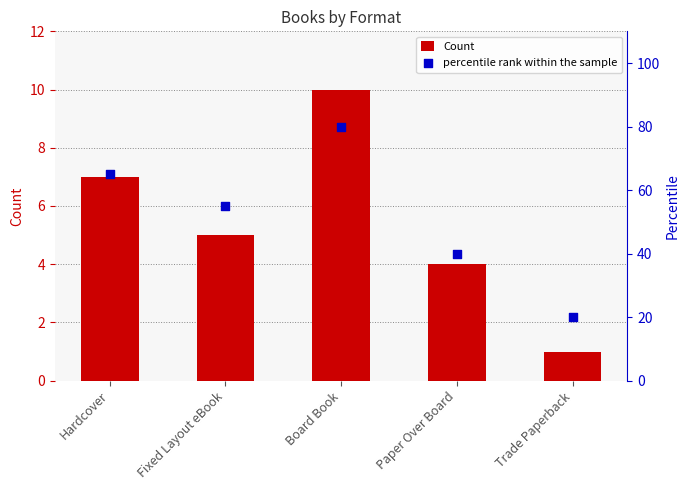

Which series has the largest total across all categories?

percentile rank within the sample